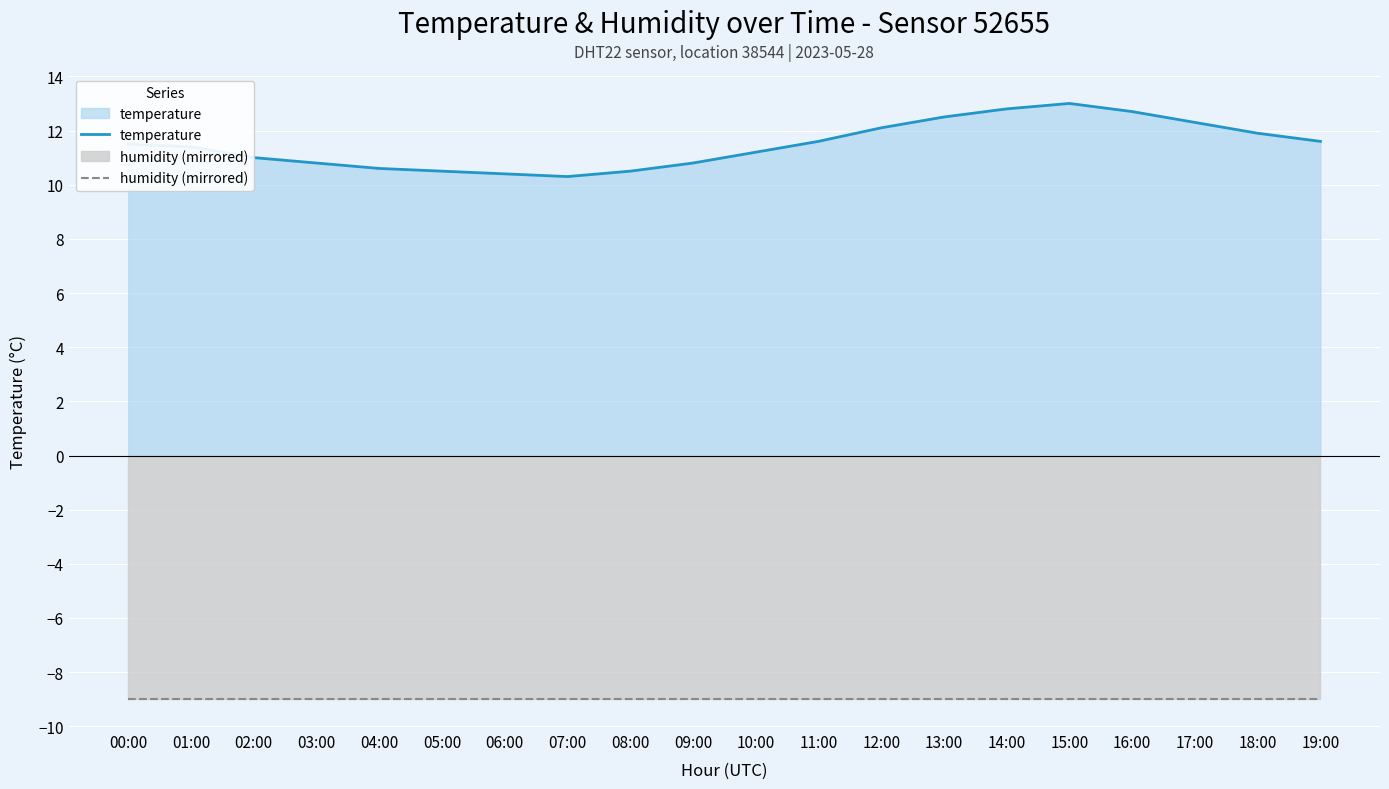

List the labels in order of humidity (mirrored) value, smallest first.

00:00, 01:00, 02:00, 03:00, 04:00, 05:00, 06:00, 07:00, 08:00, 09:00, 10:00, 11:00, 12:00, 13:00, 14:00, 15:00, 16:00, 17:00, 18:00, 19:00